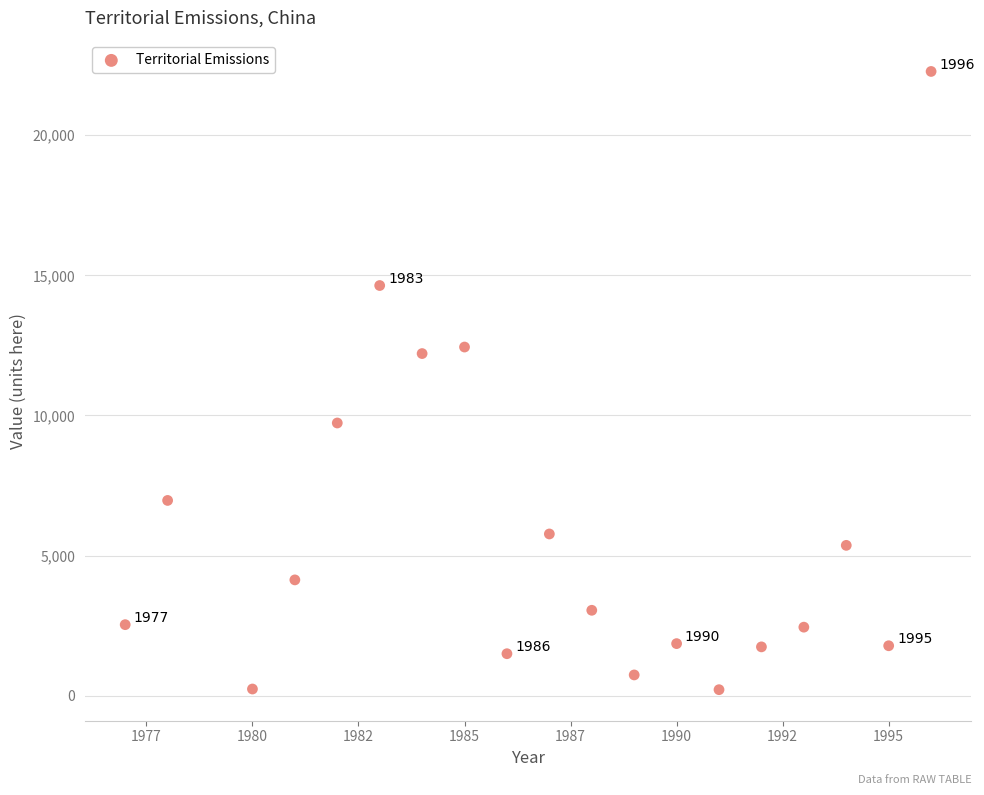

What is the range of X values (max minus min)?

19